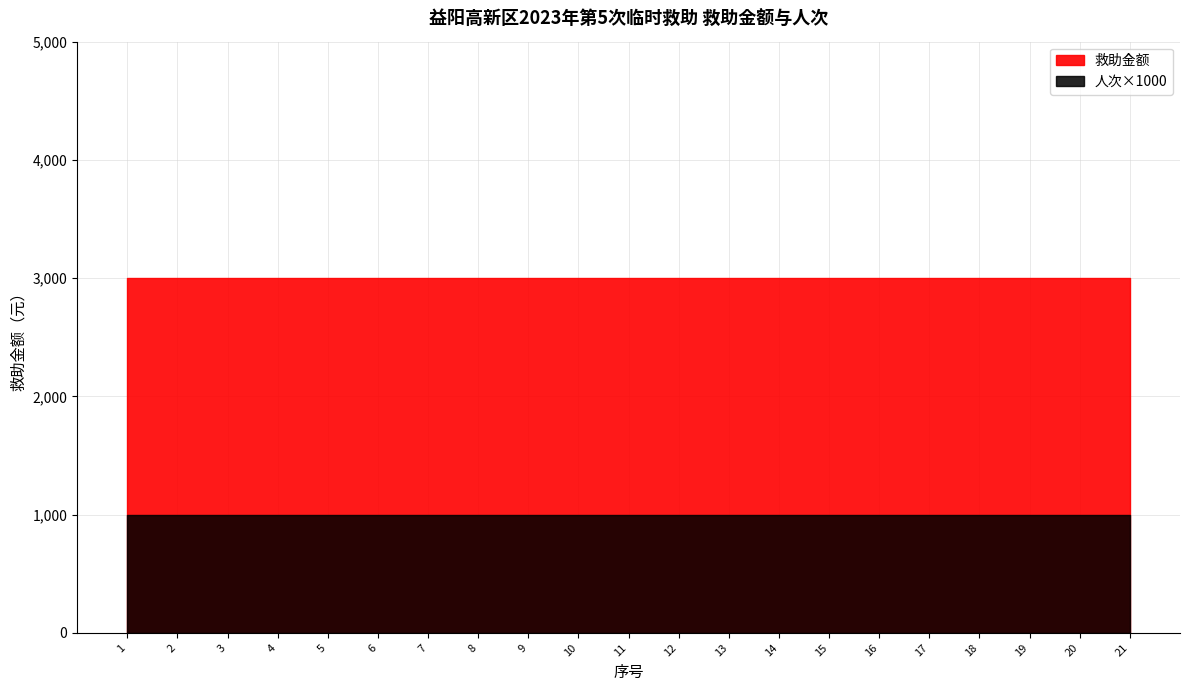

Reading left to right, list all the values displayed in this chart.

救助金额: 1=3000	2=3000	3=3000	4=3000	5=3000	6=3000	7=3000	8=3000	9=3000	10=3000	11=3000	12=3000	13=3000	14=3000	15=3000	16=3000	17=3000	18=3000	19=3000	20=3000	21=3000
人次: 1=1	2=1	3=1	4=1	5=1	6=1	7=1	8=1	9=1	10=1	11=1	12=1	13=1	14=1	15=1	16=1	17=1	18=1	19=1	20=1	21=1